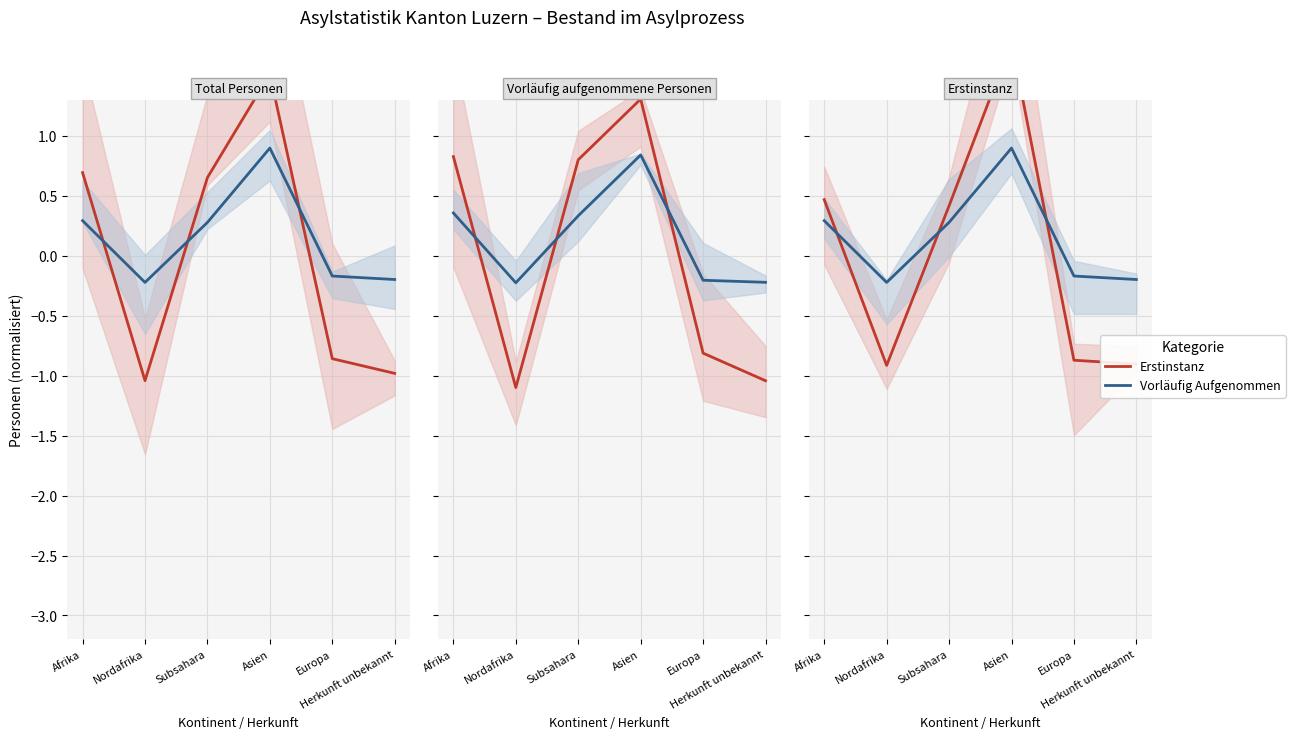

How many positive values does the Erstinstanz series have?

3